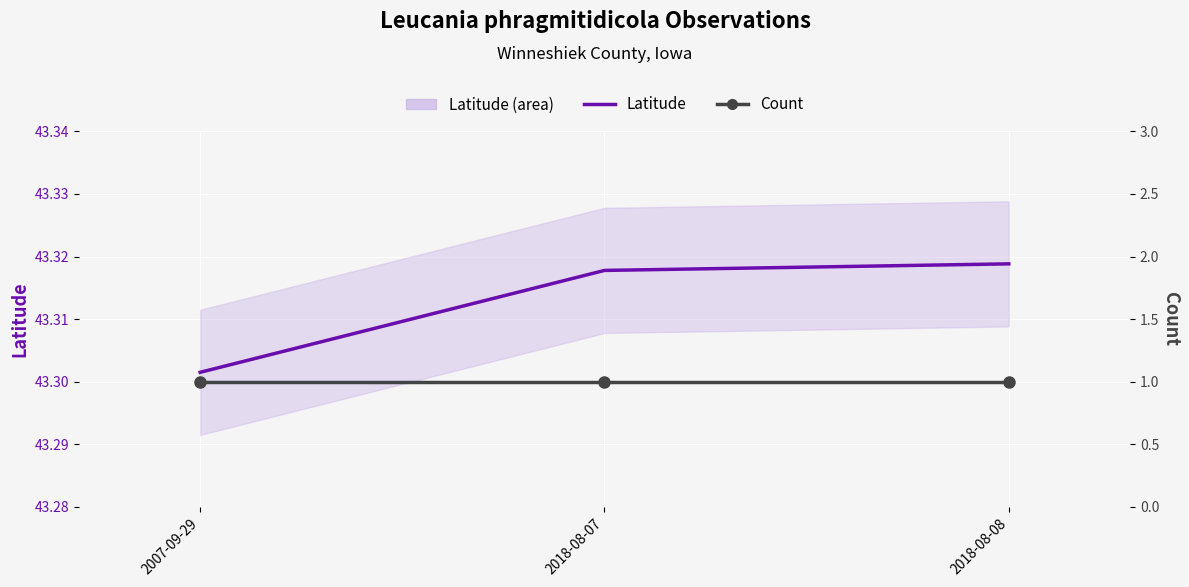

What is the total value across all series at 2018-08-08?

44.3